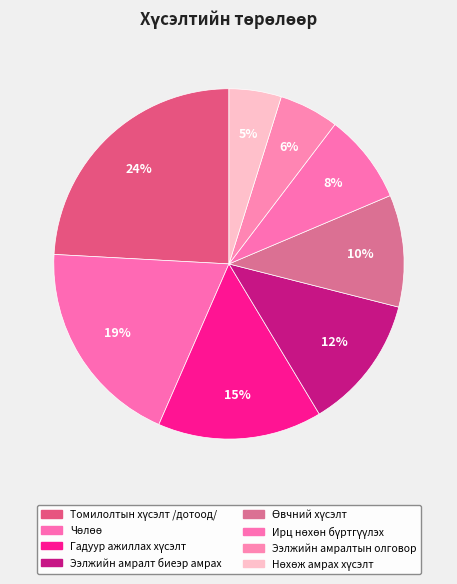

Rank the categories by value from lowest to highest.

Нөхөж амрах хүсэлт, Ээлжийн амралтын олговор, Ирц нөхөн бүртгүүлэх, Өвчний хүсэлт, Ээлжийн амралт биеэр амрах, Гадуур ажиллах хүсэлт, Чөлөө, Томилолтын хүсэлт /дотоод/